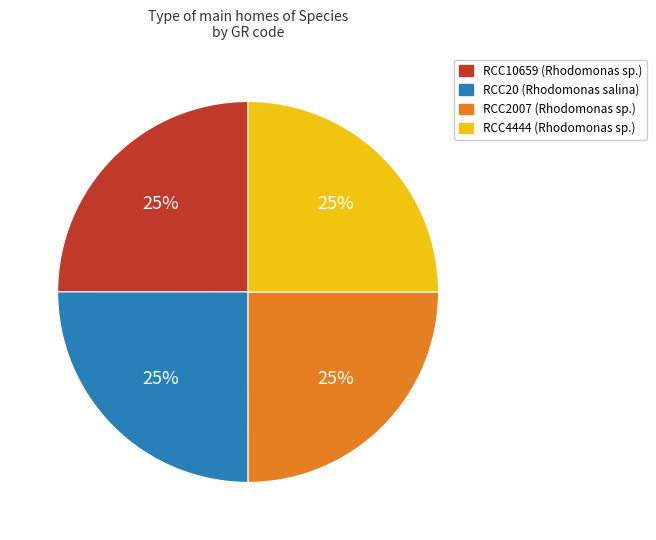

To the nearest percent, what is the average slice percentage?

25%